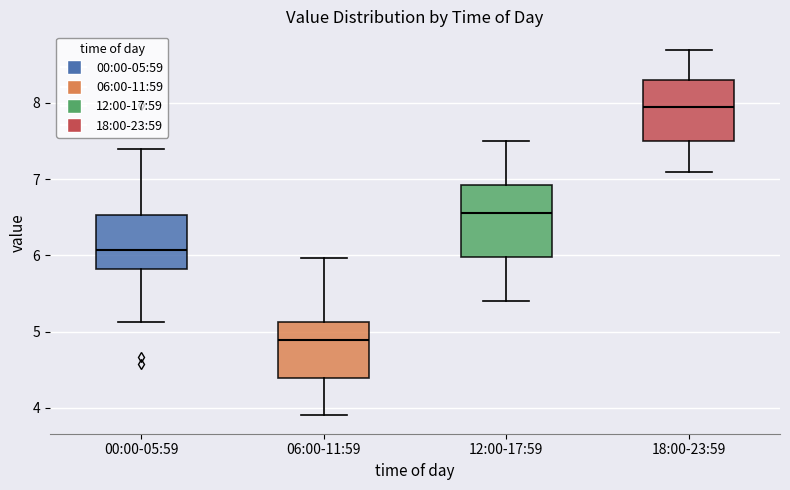

Reading left to right, read every box against the y-axis: the position of its median line, the range the box covers, and the ends of its whiskers. The values are not printed on the chart, so give them approximately, as read against the axis.

00:00-05:59: median 6.1, box 5.8 to 6.5, whiskers 5.1 to 7.4
06:00-11:59: median 4.9, box 4.4 to 5.1, whiskers 3.9 to 6.0
12:00-17:59: median 6.6, box 6.0 to 6.9, whiskers 5.4 to 7.5
18:00-23:59: median 8.0, box 7.5 to 8.3, whiskers 7.1 to 8.7